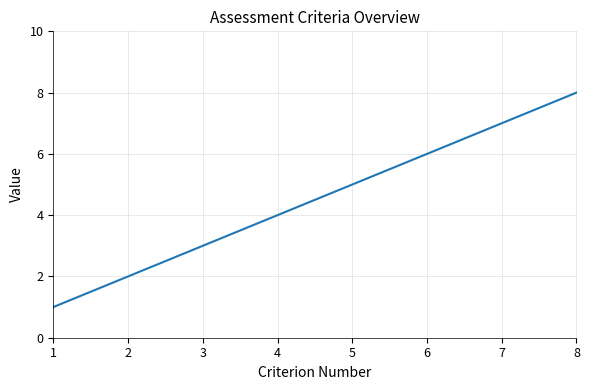

True or false: there are more than 0 points higher than both neighbors.

False